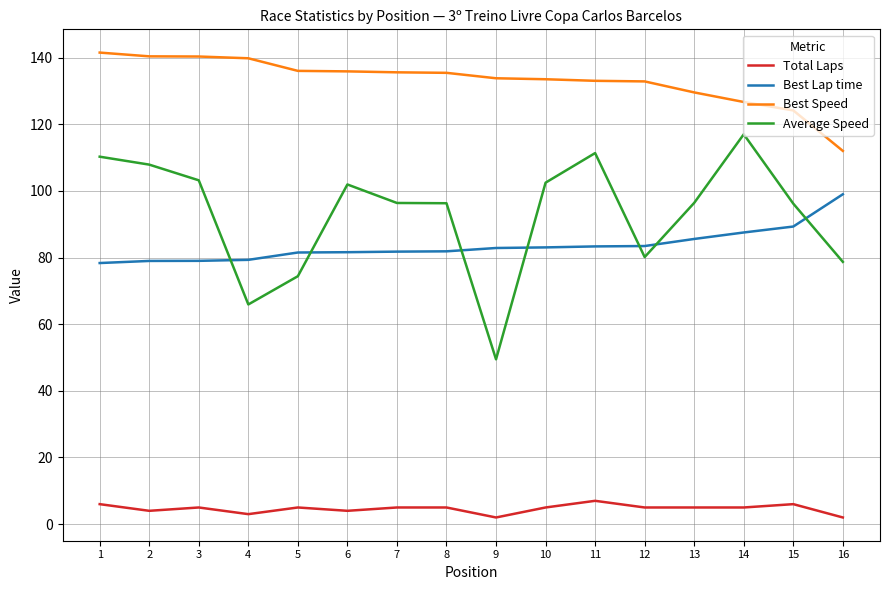

What is the spread (max minus min) of values at 7?

130.6